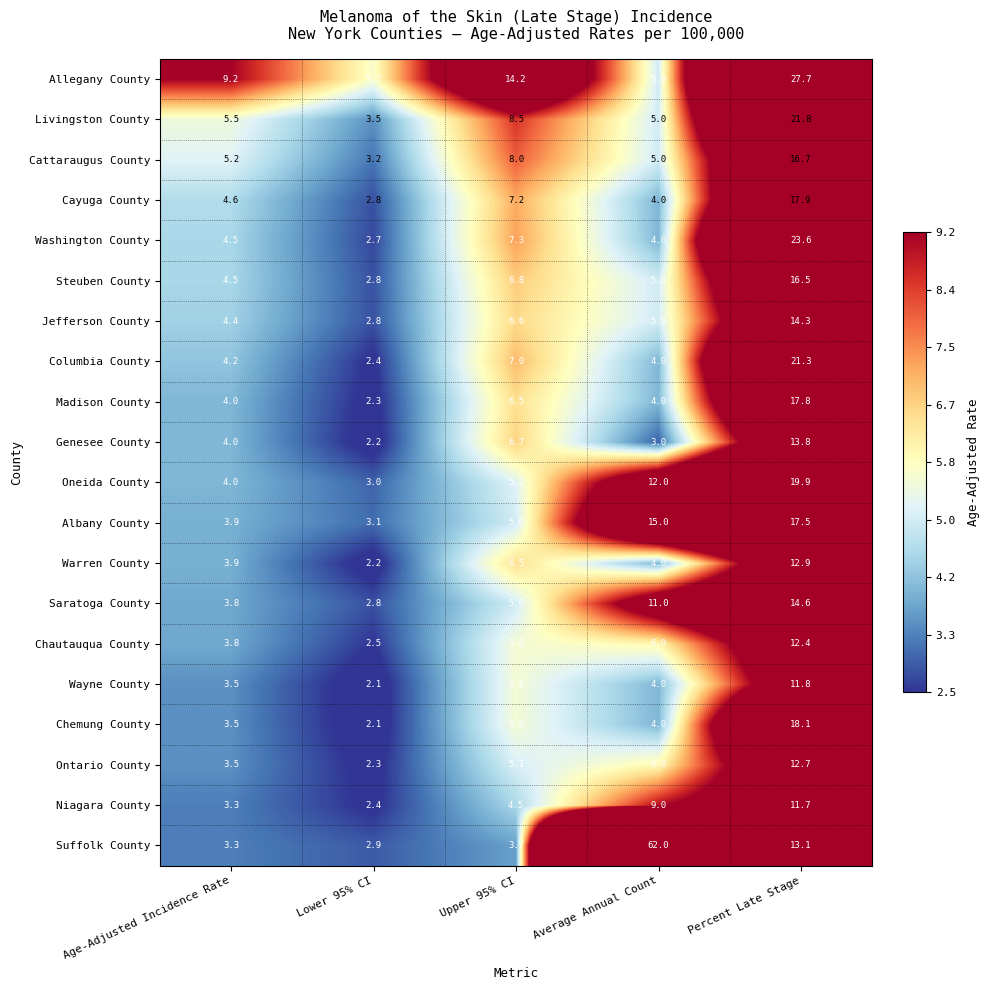

Read the Cattaraugus County value at Age-Adjusted Incidence Rate.

5.2